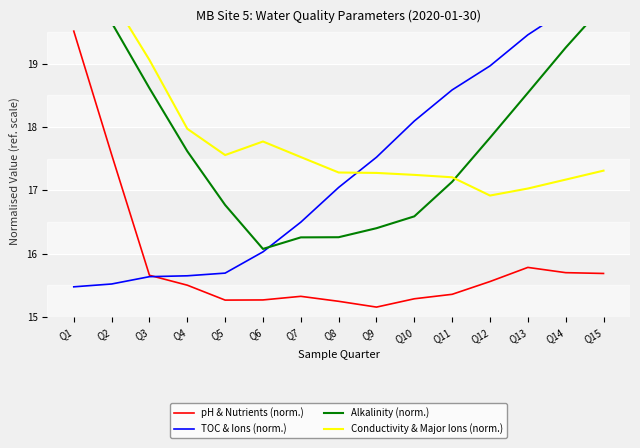

What is the difference between the maximum and minimum values in the pH & Nutrients (norm.) series?

4.4